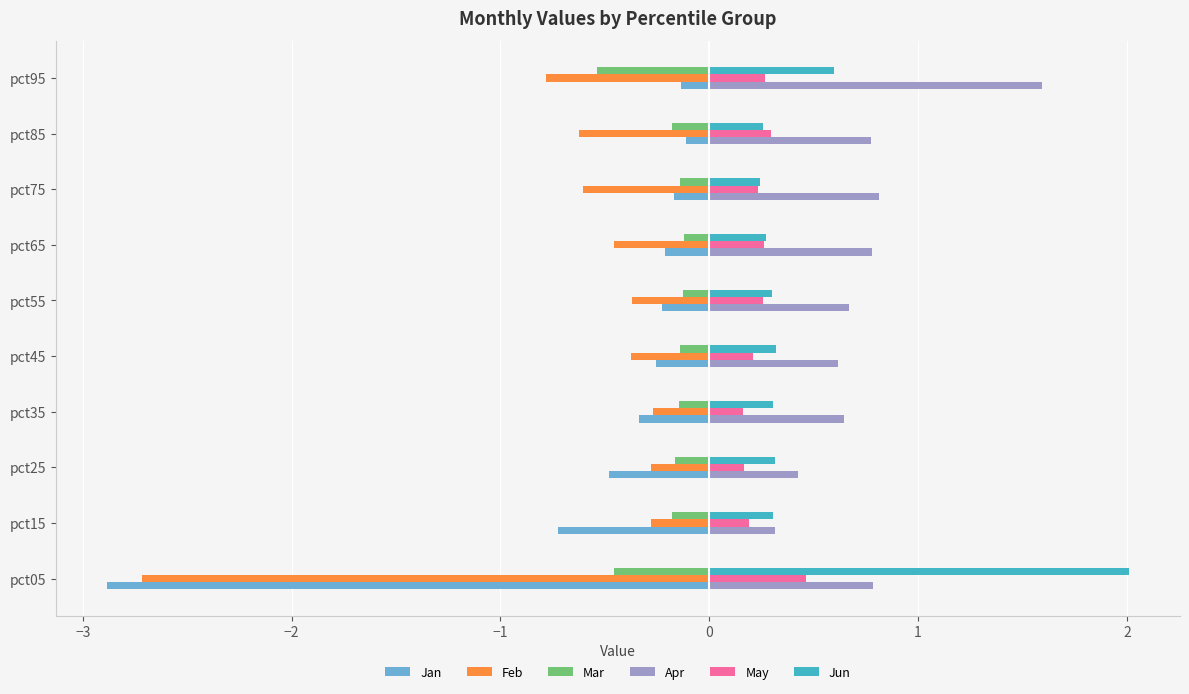

What is the sum of all Mar values?

-2.2